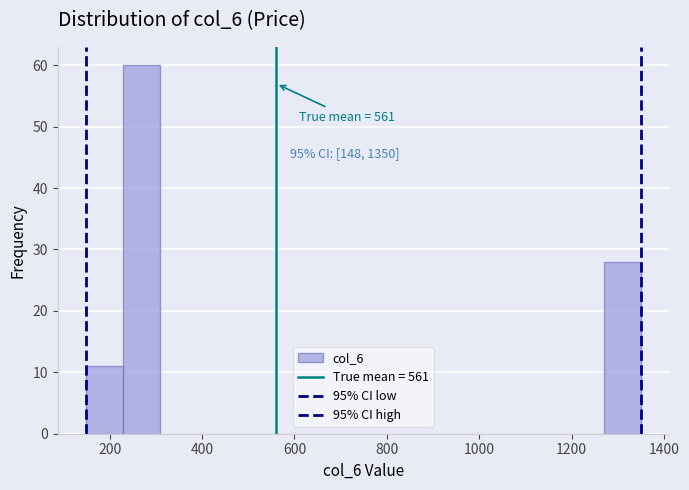

Over which range of the x-axis is the bar tallest?

220 to 300